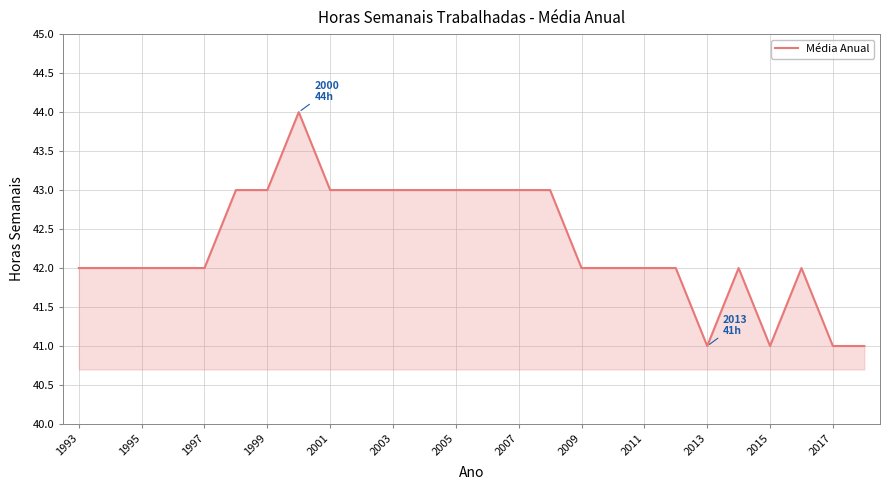

What is the greatest value displayed?

44